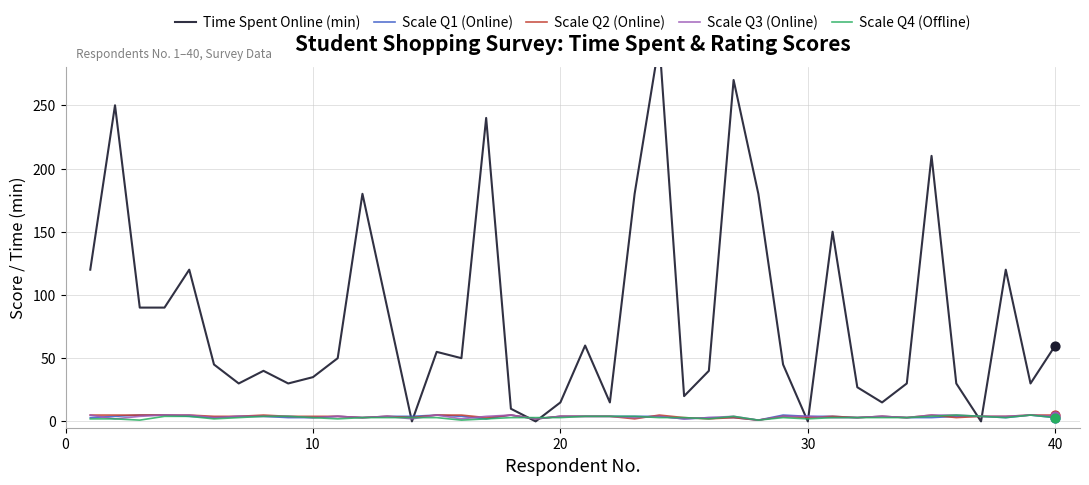

Which series has the largest total across all categories?

Time Spent Online (min)